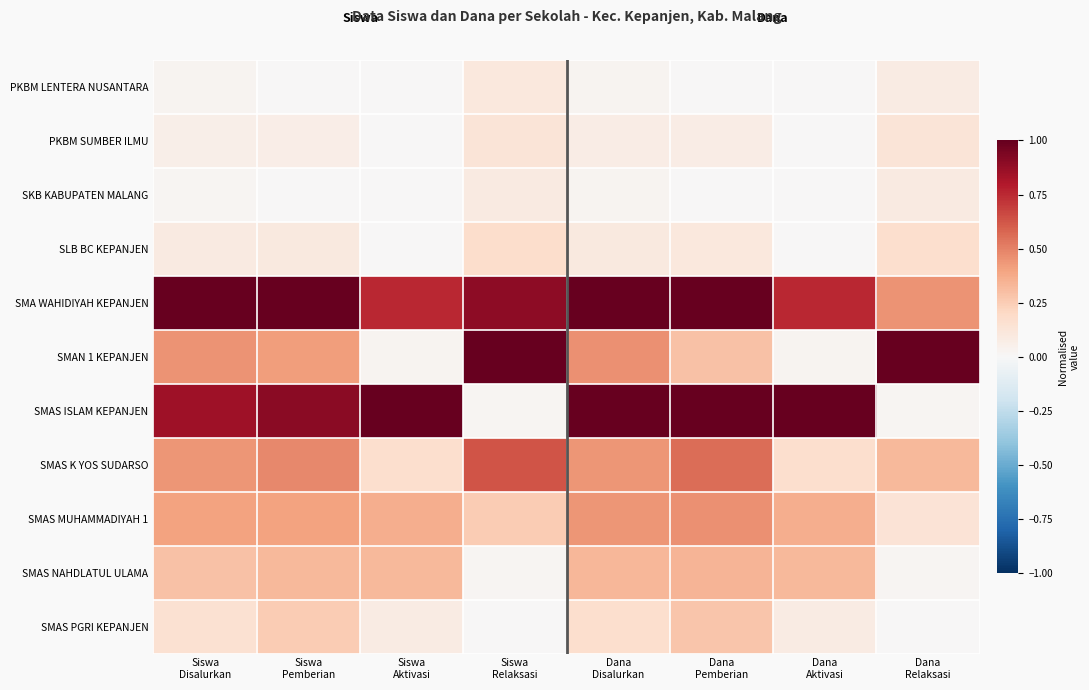

Which series has the largest total across all categories?

SMA WAHIDIYAH KEPANJEN